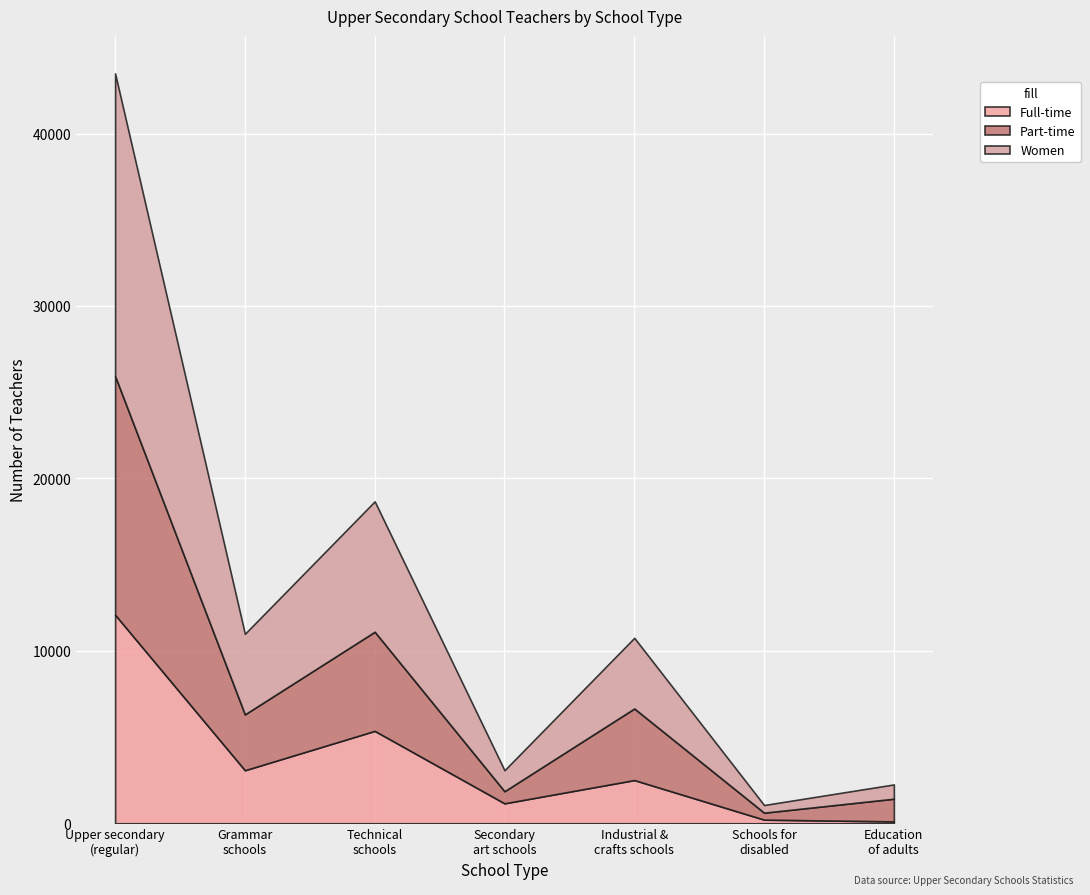

The value of Full-time at Technical
schools is 5358. True or false?

True